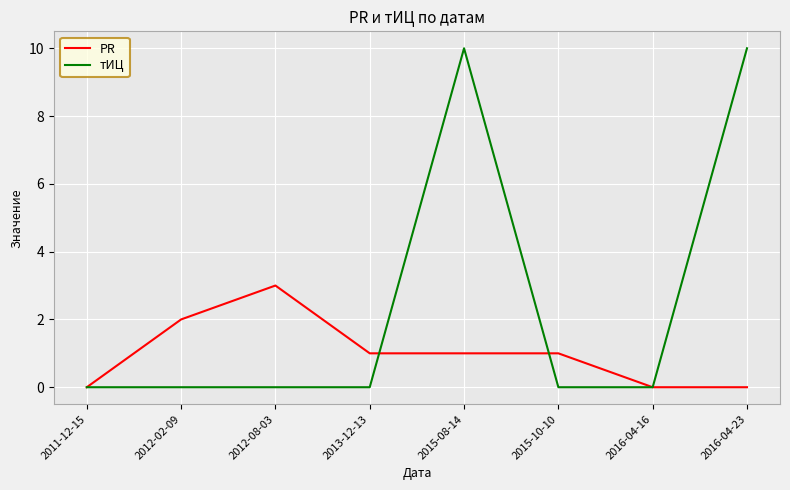

Is the value of тИЦ at 2016-04-23 greater than the value of PR at 2012-08-03?

Yes